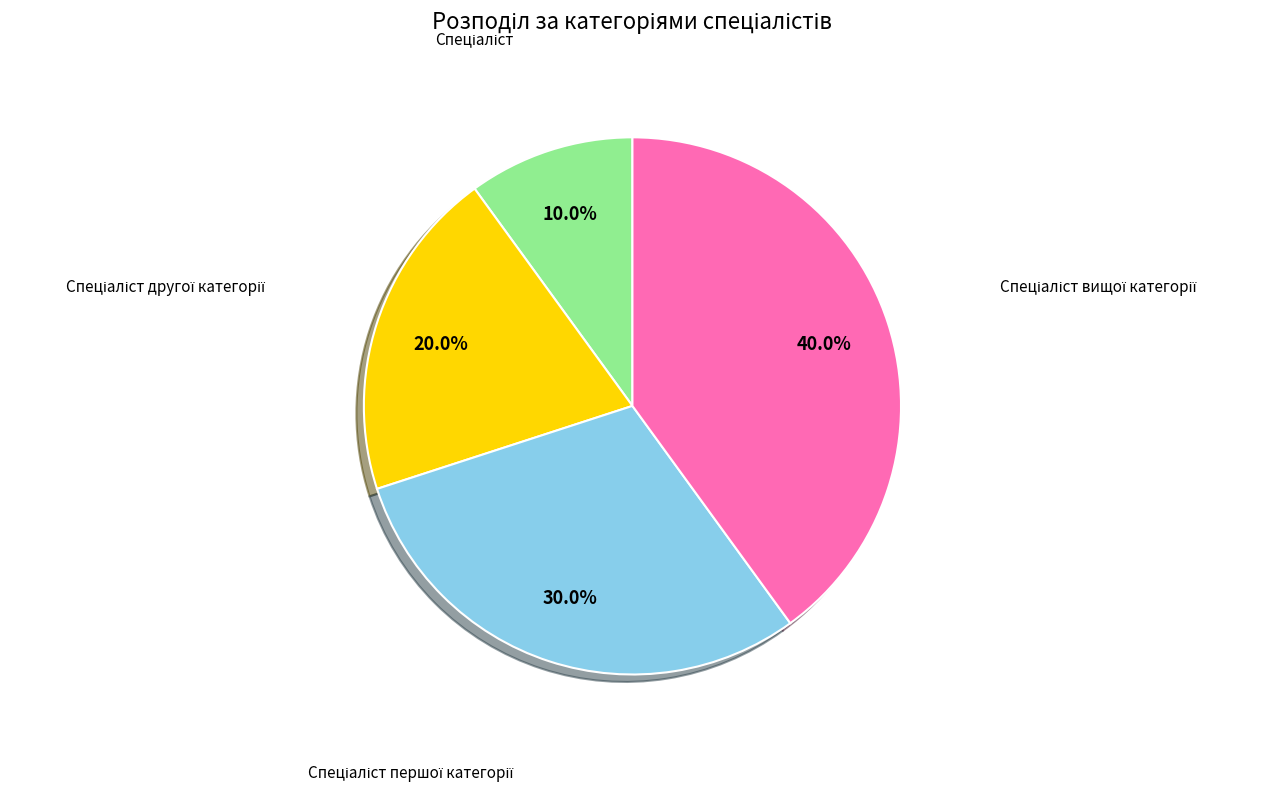

Does any single category account for the majority?

No